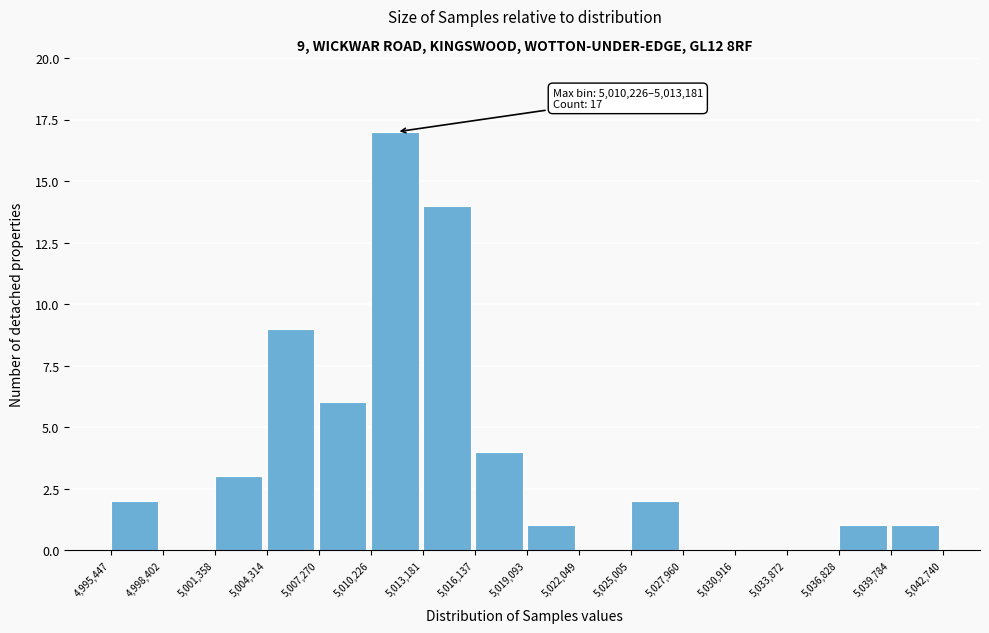

Which range on the x-axis has the tallest bar?

5,010,226 to 5,013,181